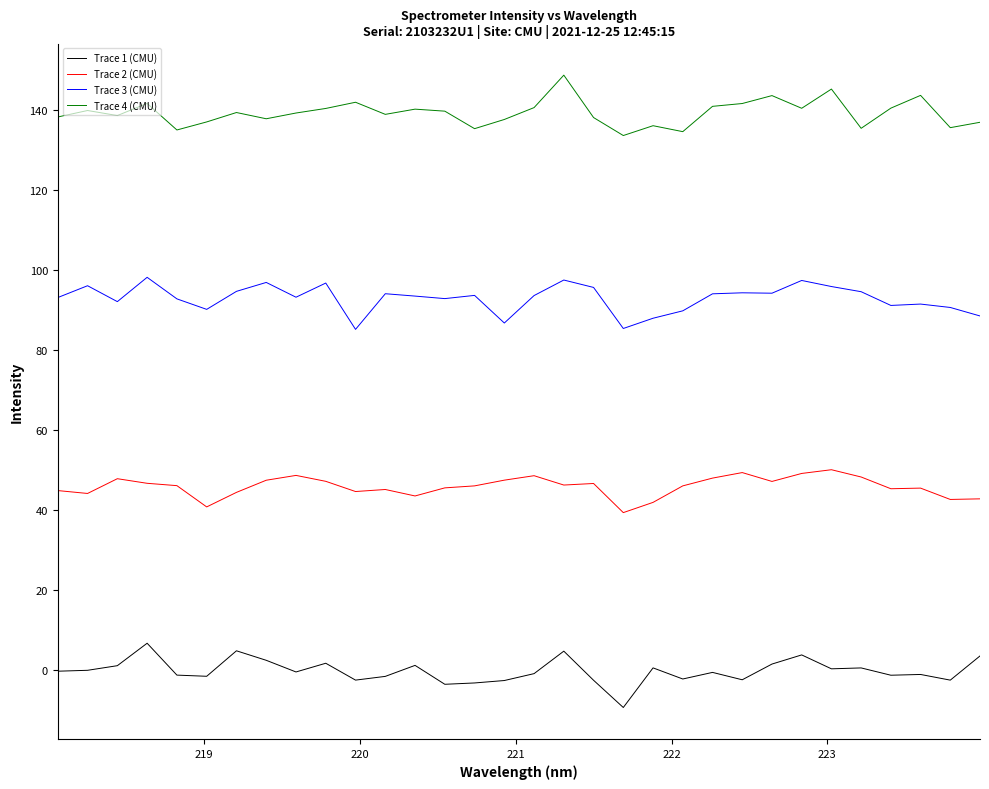

What is the maximum value for Trace 4 (CMU)?

148.6